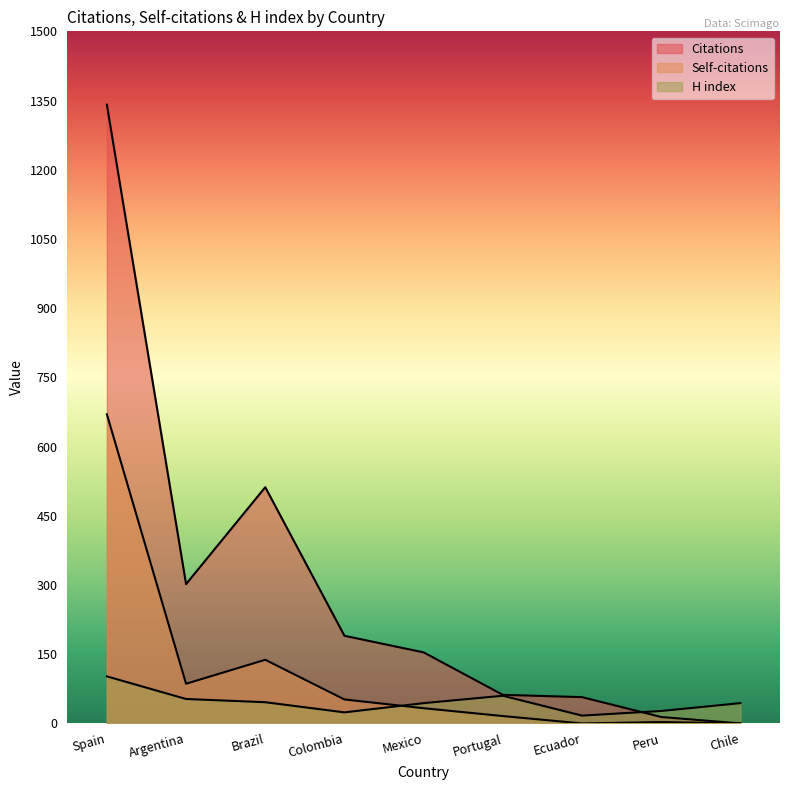

How many interior local valleys does the H index series have?

2